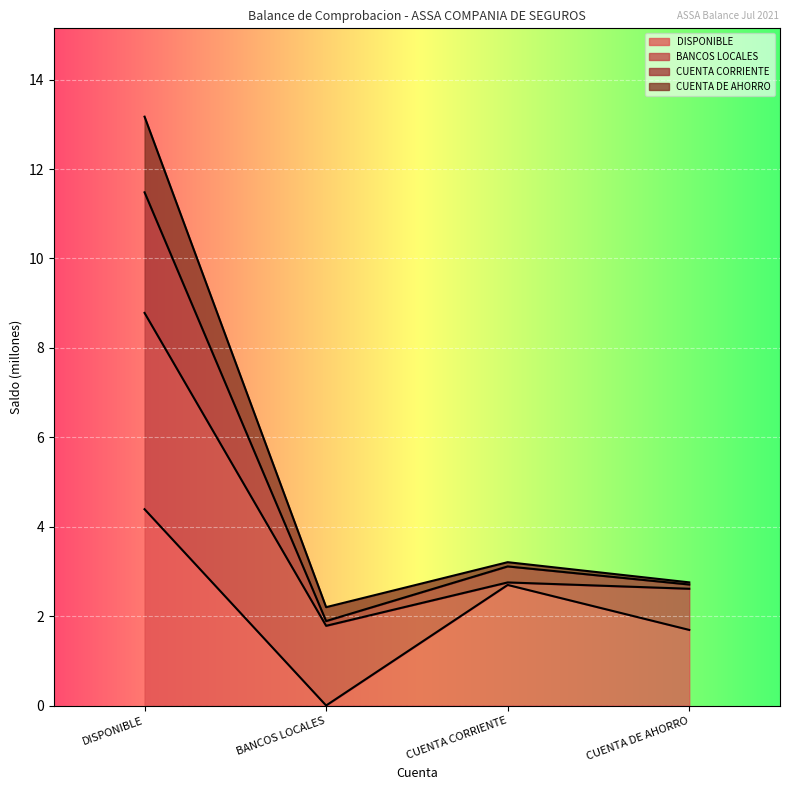

What position from the left is BANCOS LOCALES?

2